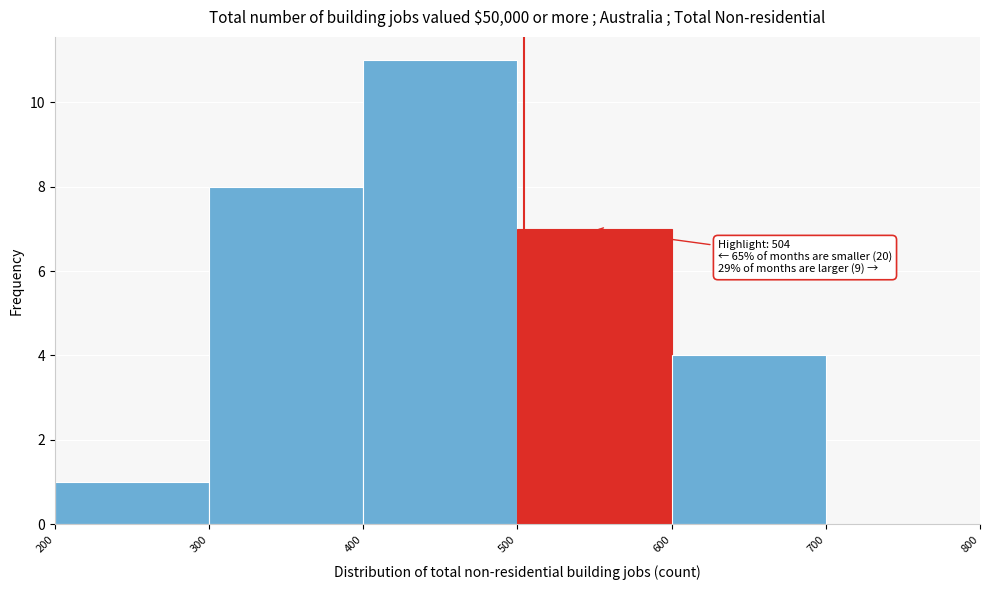

Which range on the x-axis has the tallest bar?

400 to 500